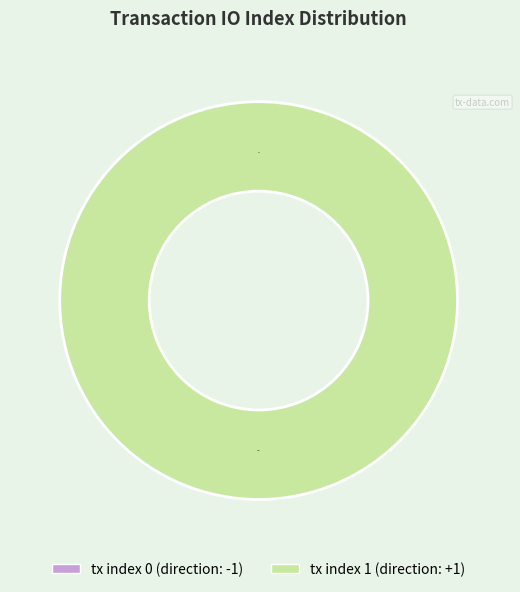

To the nearest percent, what is the combined percentage of tx_0 (io_index=0) and tx_1 (io_index=1)?

100%